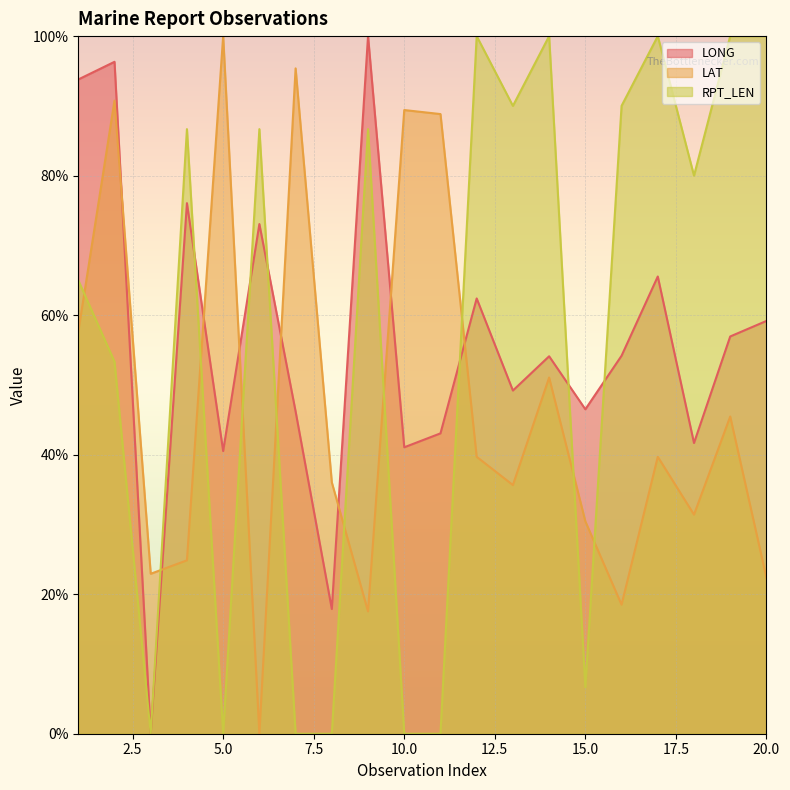

Where is the first local maximum for RPT_LEN?

4